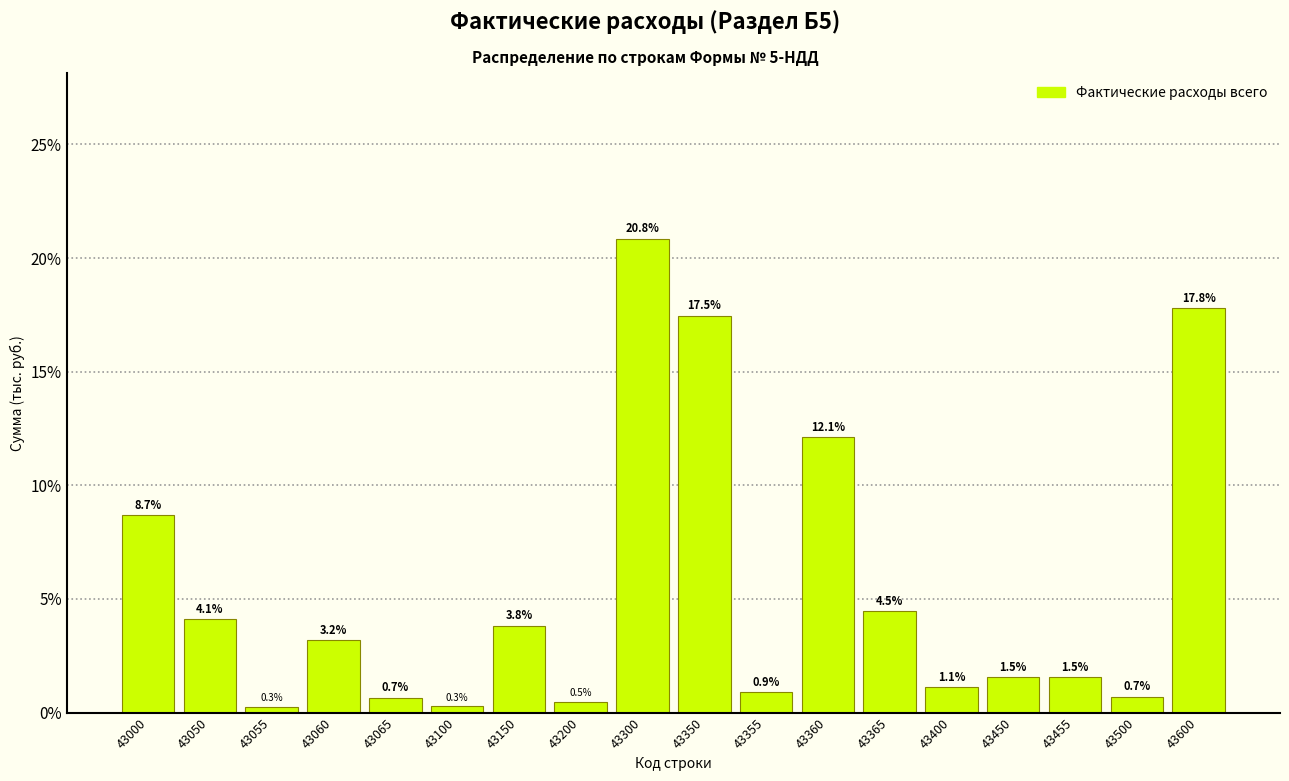

Reading left to right, extract all data points from this chart.

43000=8.7	43050=4.1	43055=0.3	43060=3.2	43065=0.7	43100=0.3	43150=3.8	43200=0.5	43300=20.8	43350=17.5	43355=0.9	43360=12.1	43365=4.5	43400=1.1	43450=1.5	43455=1.5	43500=0.7	43600=17.8